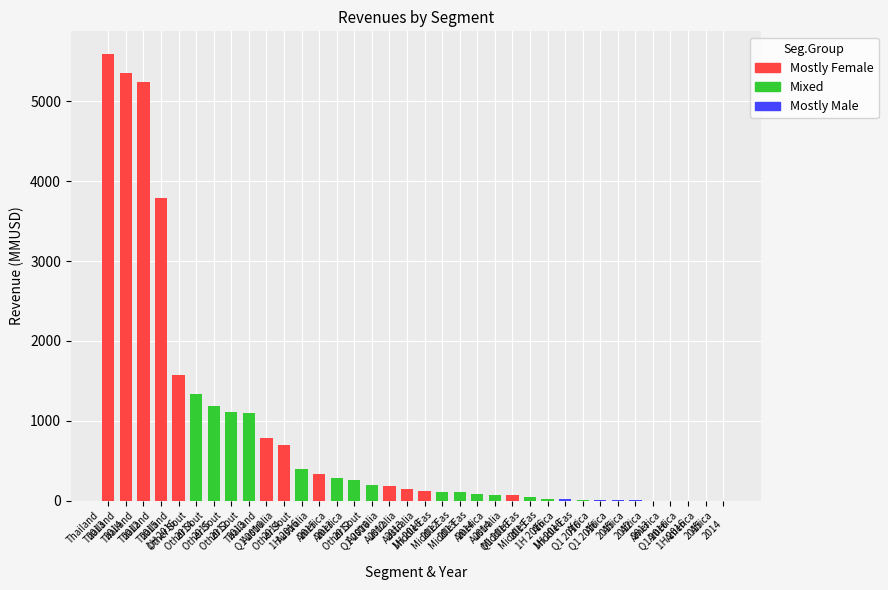

Which series changed the most between 2012 and Q1 2016?

E&P - Thailand